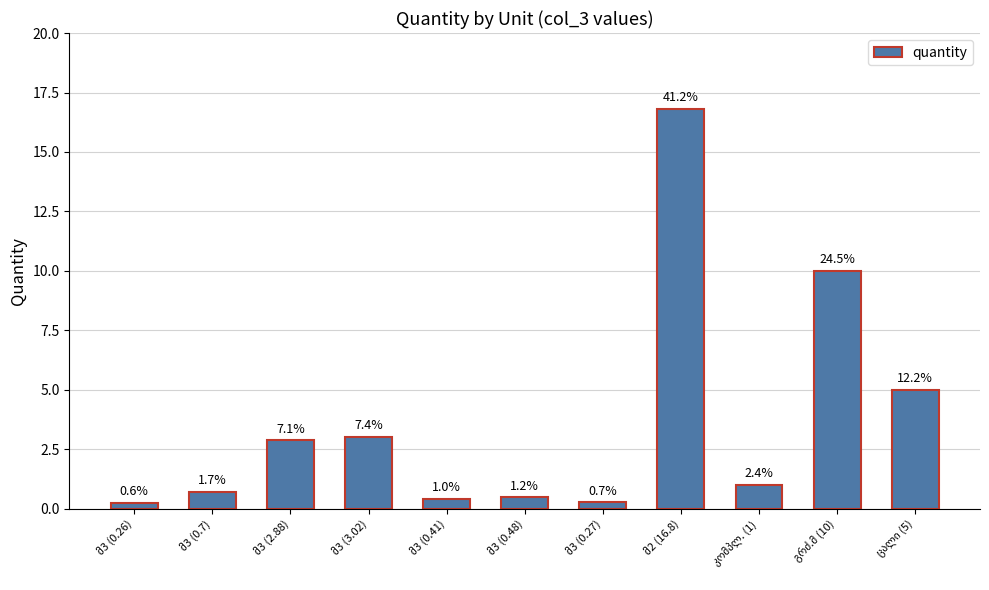

List the labels in order of value, largest first.

მ2 (16.8), გრძ.მ (10), ცალი (5), მ3 (3.02), მ3 (2.88), კომპლ. (1), მ3 (0.7), მ3 (0.48), მ3 (0.41), მ3 (0.27), მ3 (0.26)